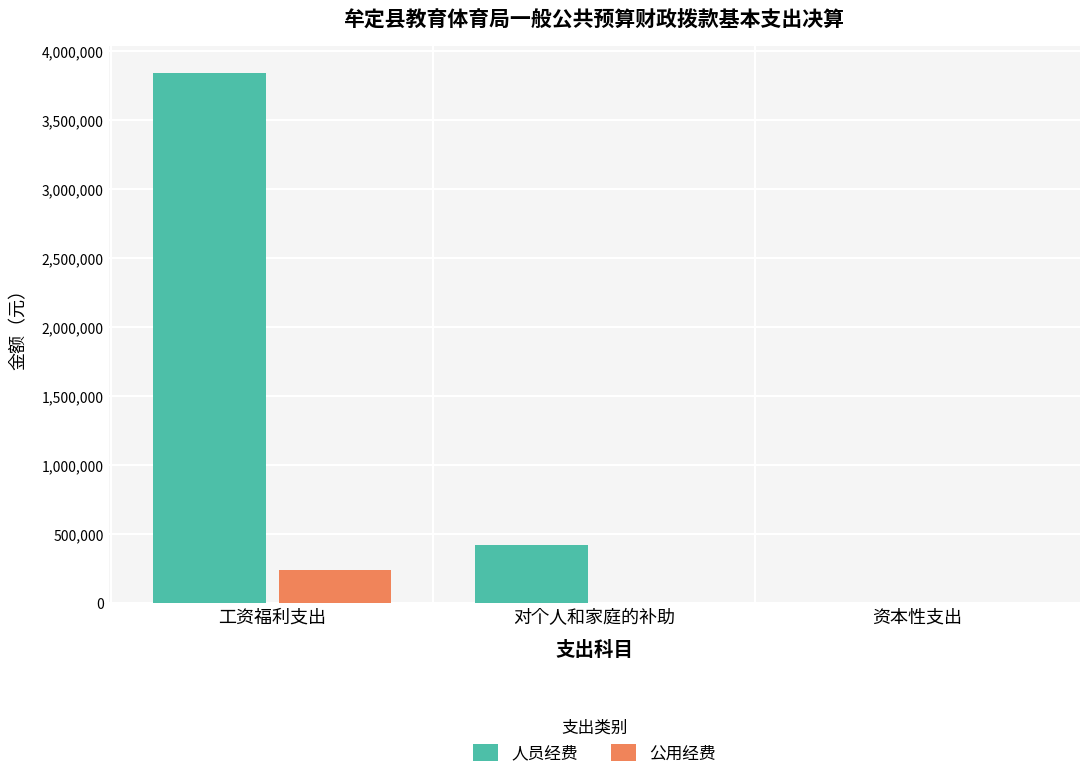

What is the maximum value shown in the chart?

3844051.1